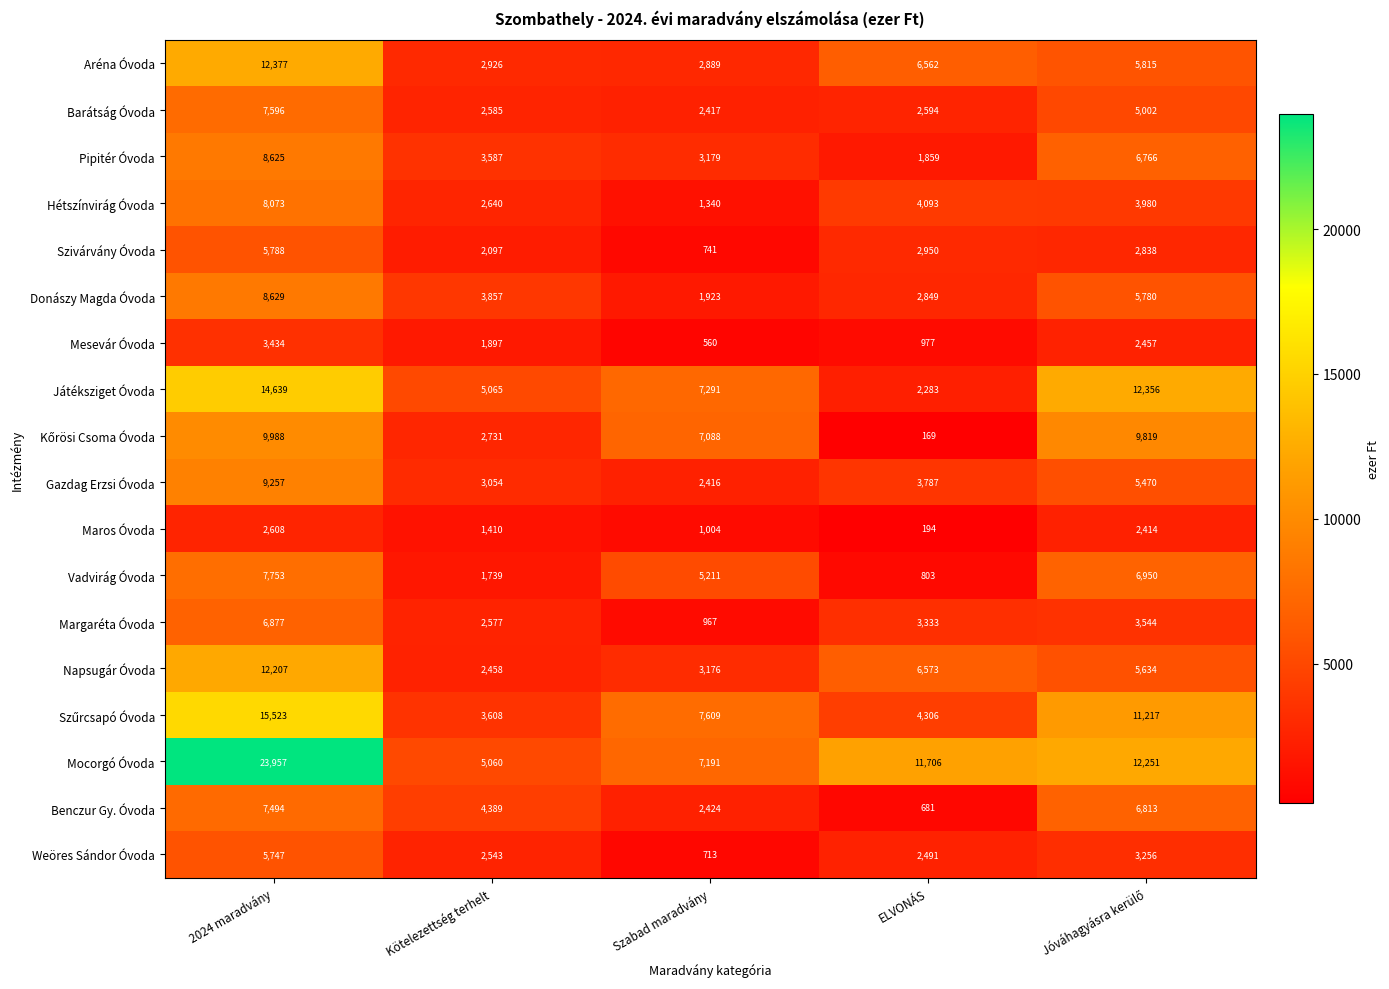

Which series changed the most between 2024 maradvány and Szabad maradvány?

Mocorgó Óvoda